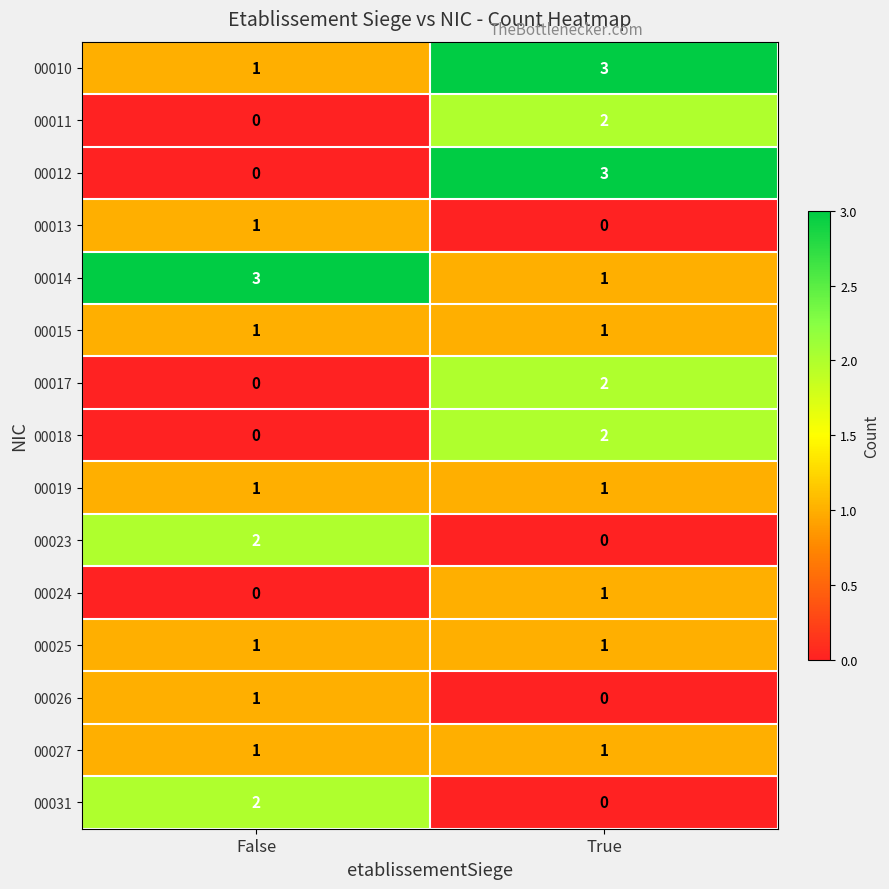

How many data points does each series have?

2